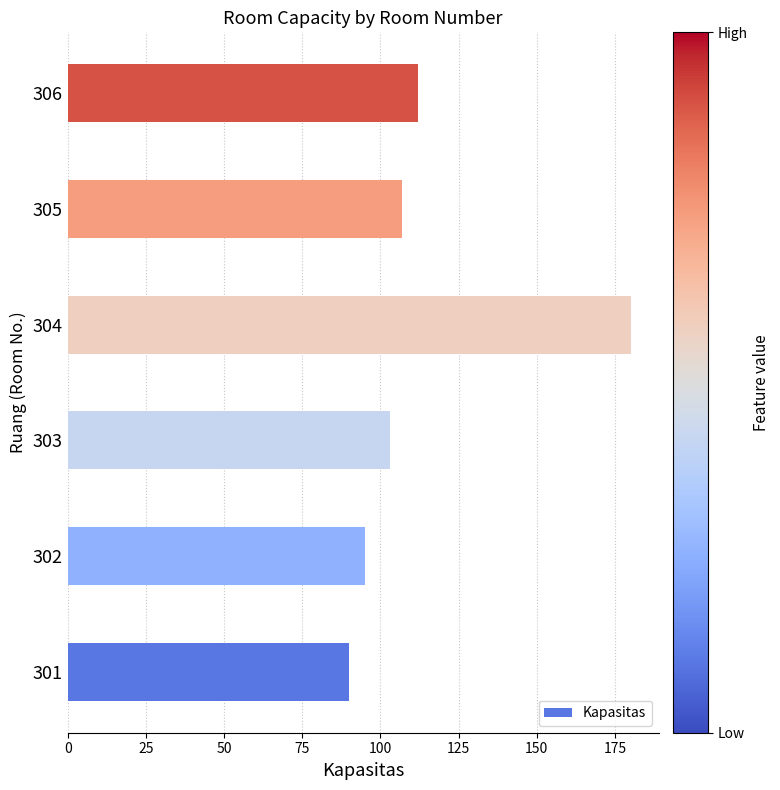

What is the sum of the values at 305 and 306?

219